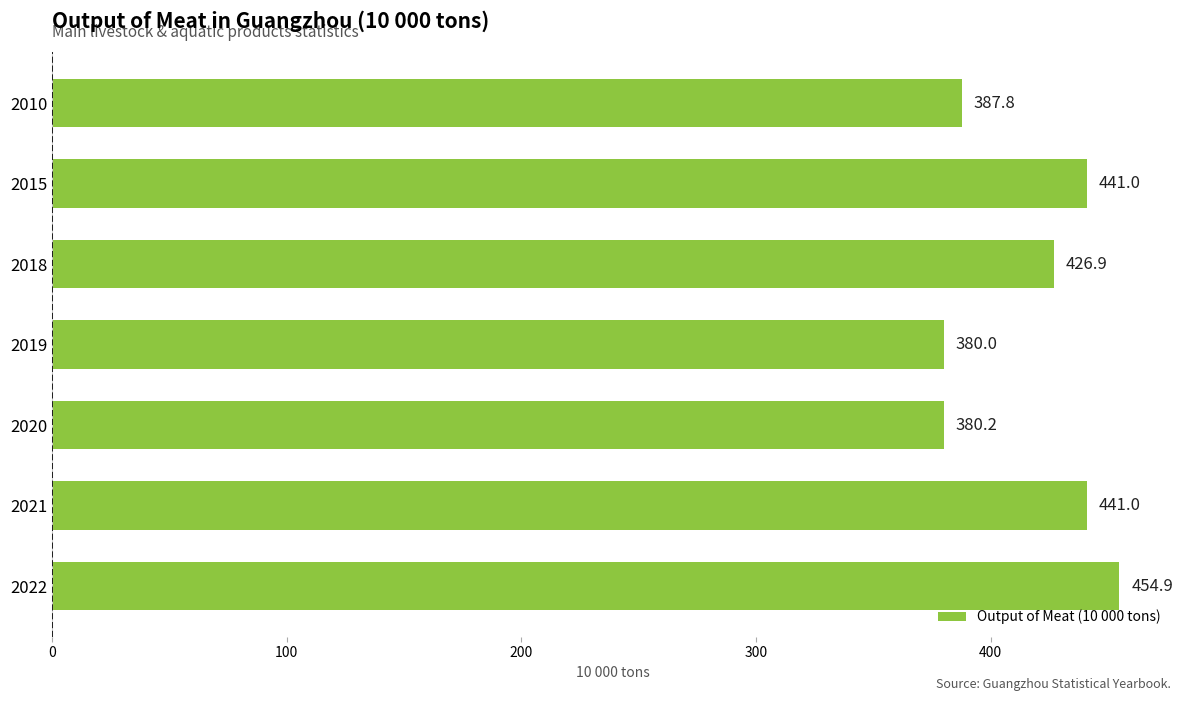

Between 2018 and 2022, which is larger?

2022